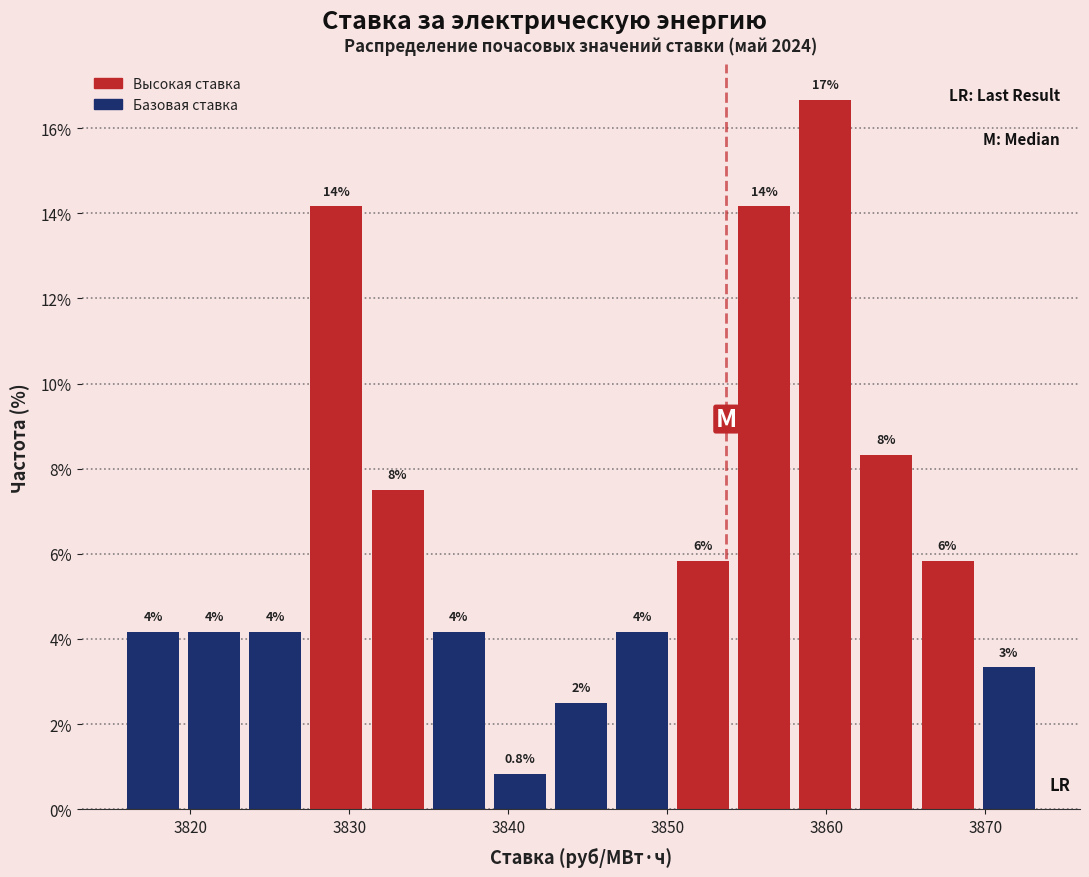

Read against the x-axis, roughly where is the centre of the tallest bar?

3860